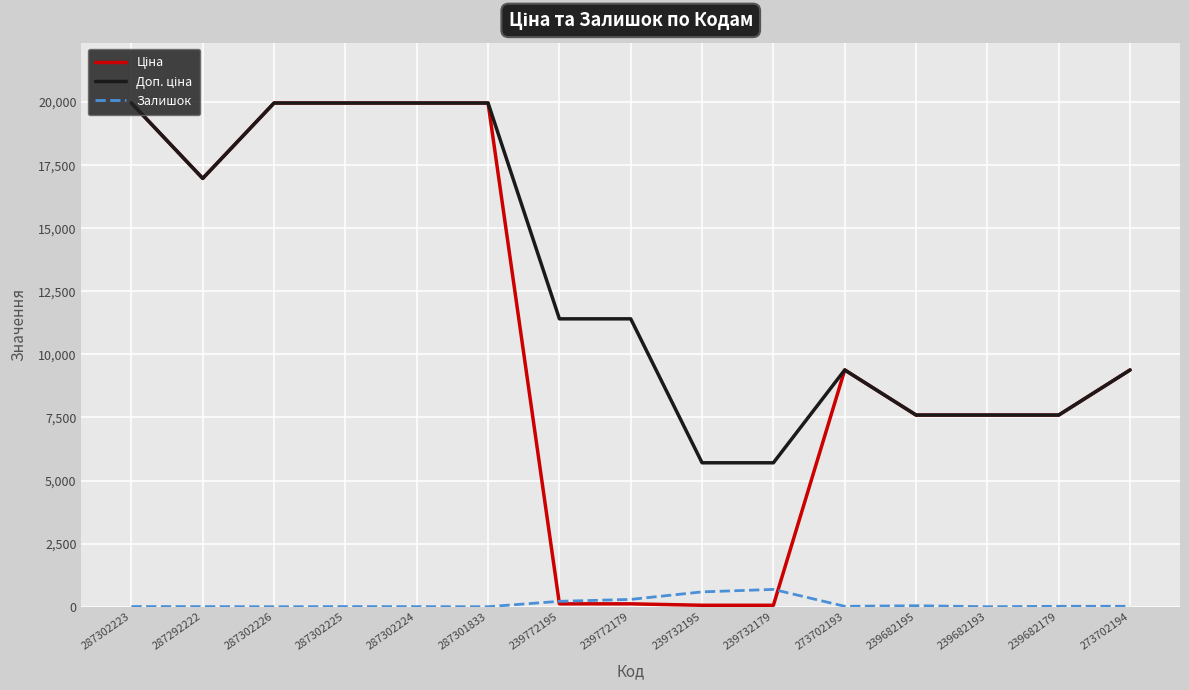

What is the spread (max minus min) of values at 239682193?

7596.5